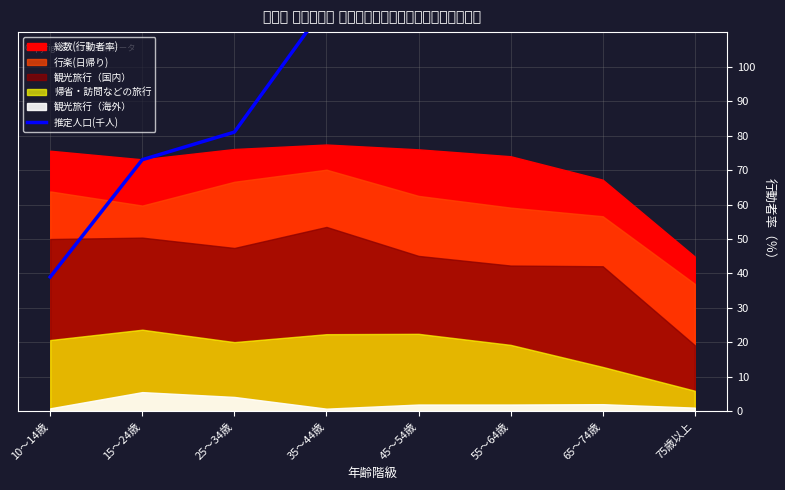

The chart shows a value of 164 at 75歳以上. True or false?

True